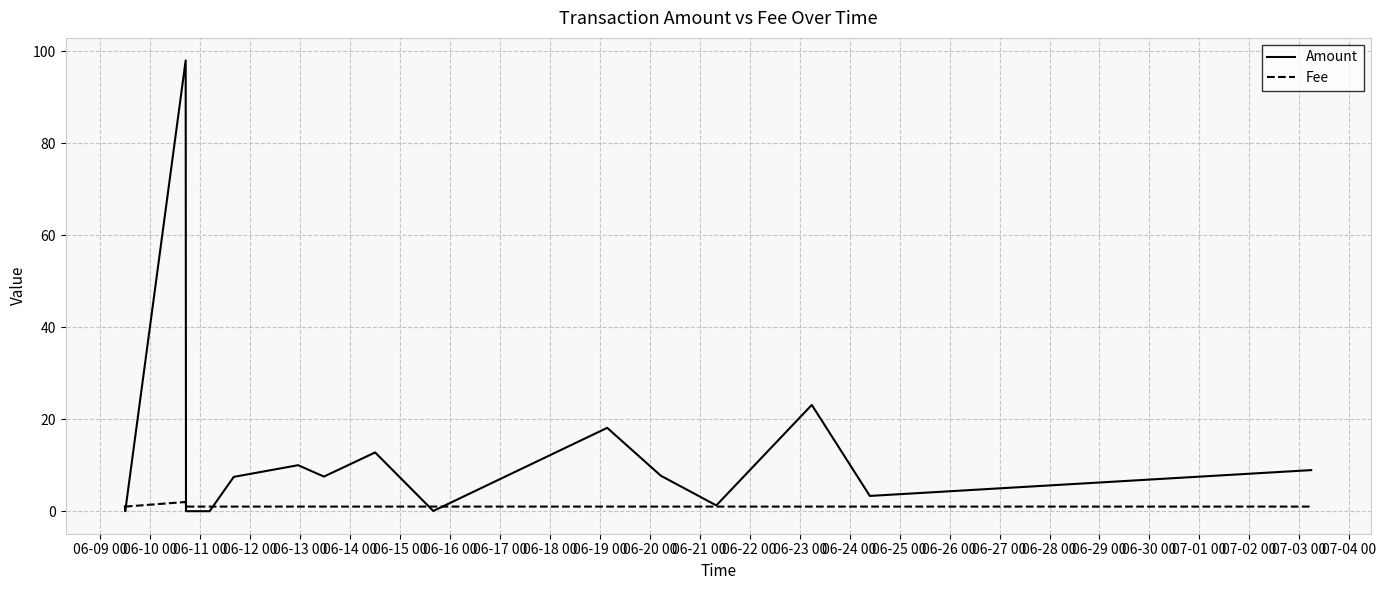

How many lines are shown in the chart?

2